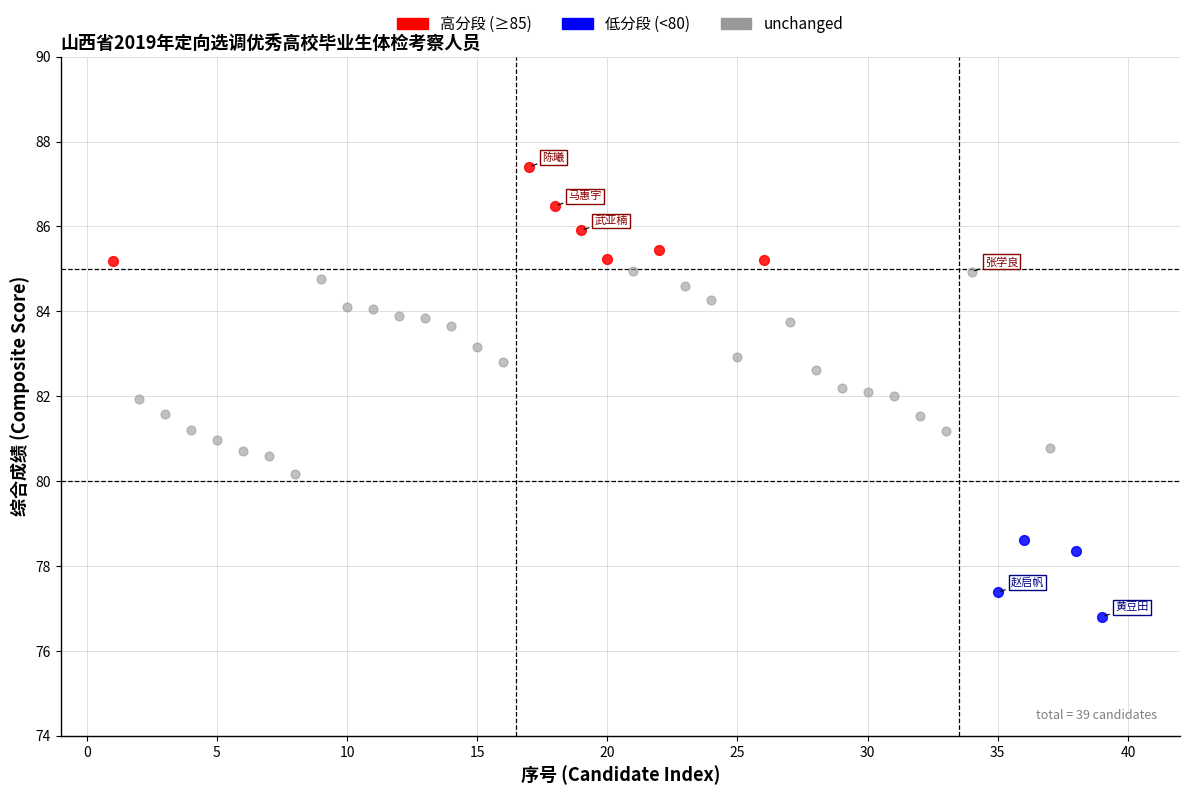

Which series contains the highest Y value?

高分段 (≥85)